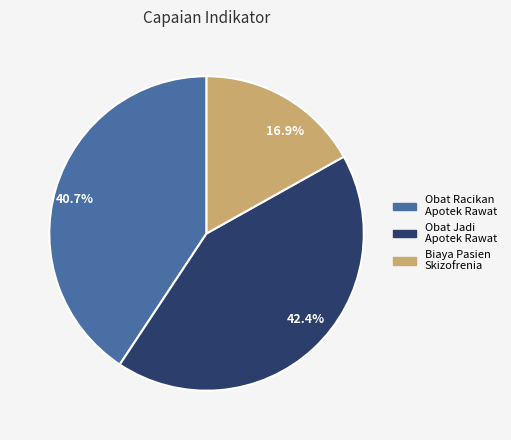

Is 16.9% the majority of the pie?

No